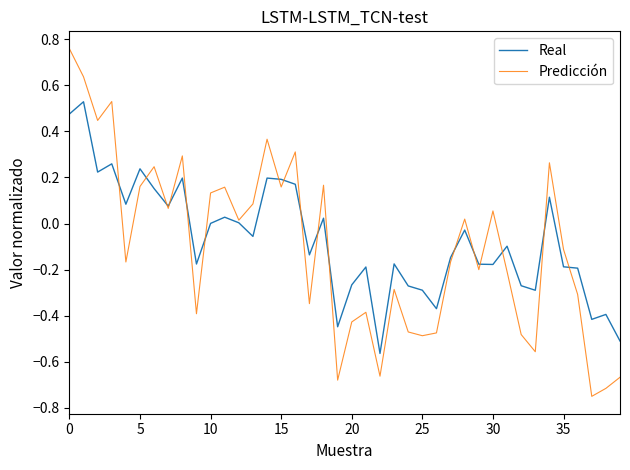

Which series has the widest spread of values?

Predicción